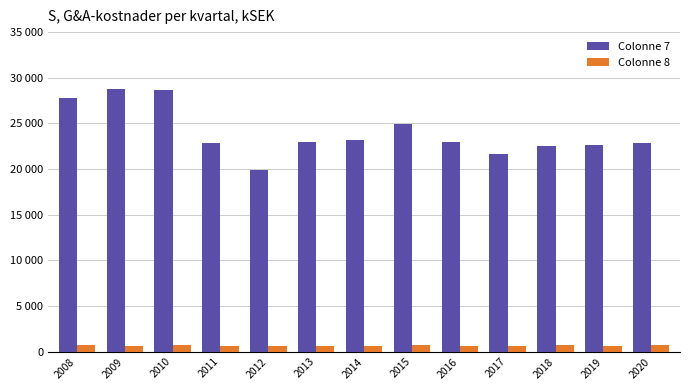

The value of Colonne 8 at 2018 is 683. True or false?

True